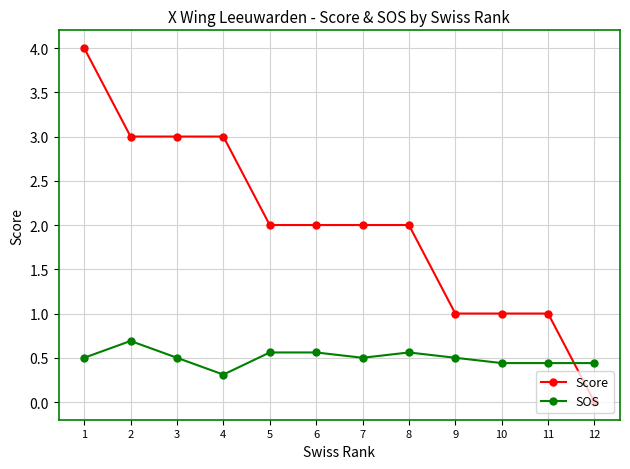

Which category has the lowest value in the SOS series?

4